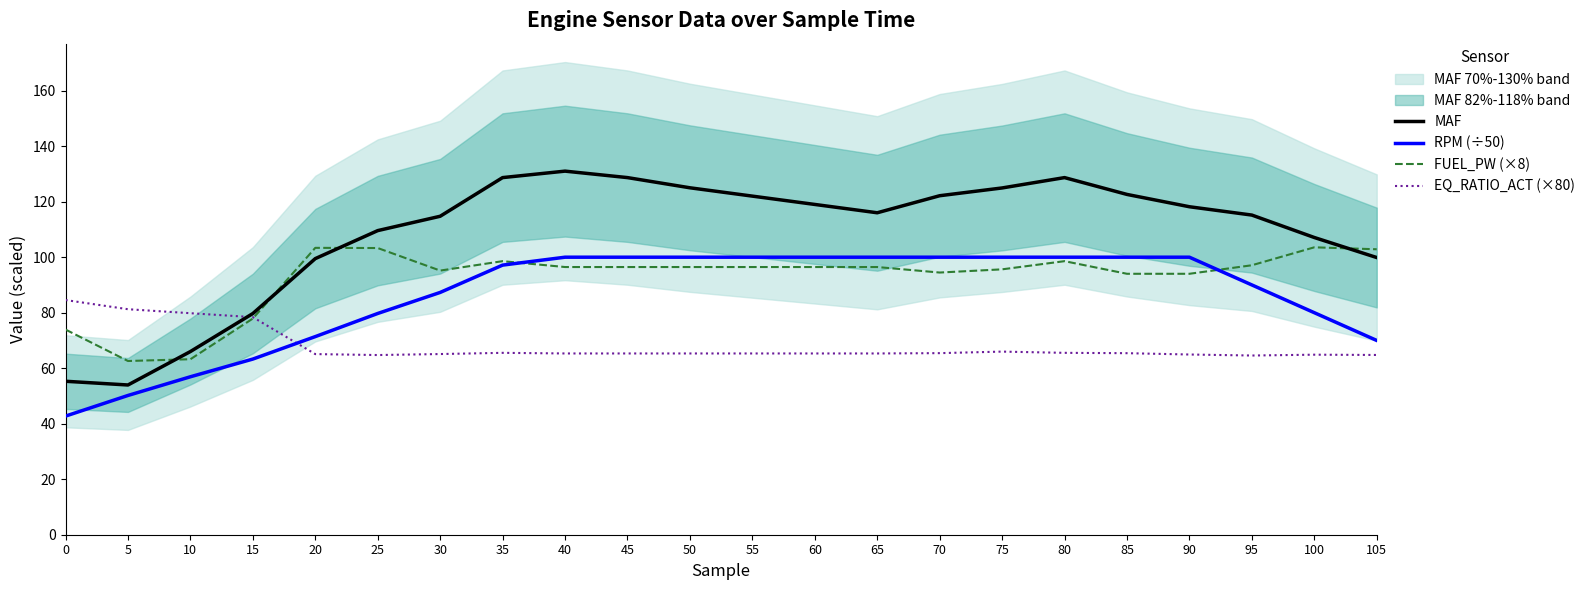

Rank the series by their average value, from highest to lowest.

MAF, FUEL_PW (×8), RPM (÷50), EQ_RATIO_ACT (×80)